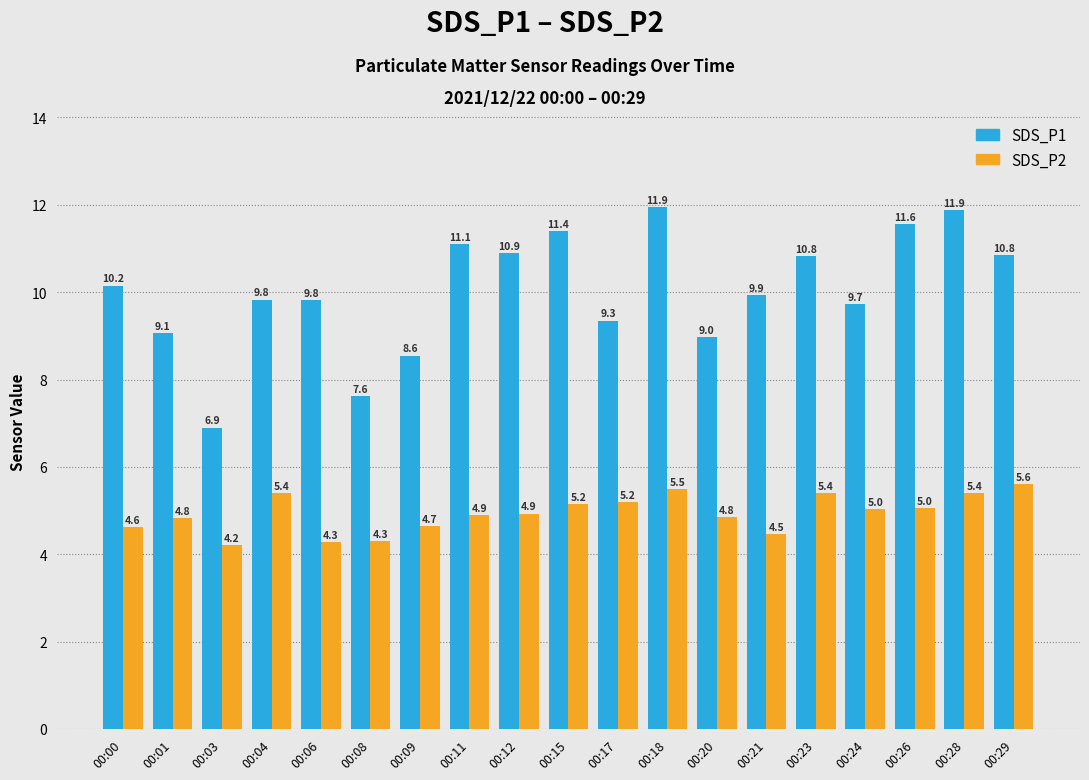

Where is SDS_P1 nearest to the value 9?

00:20